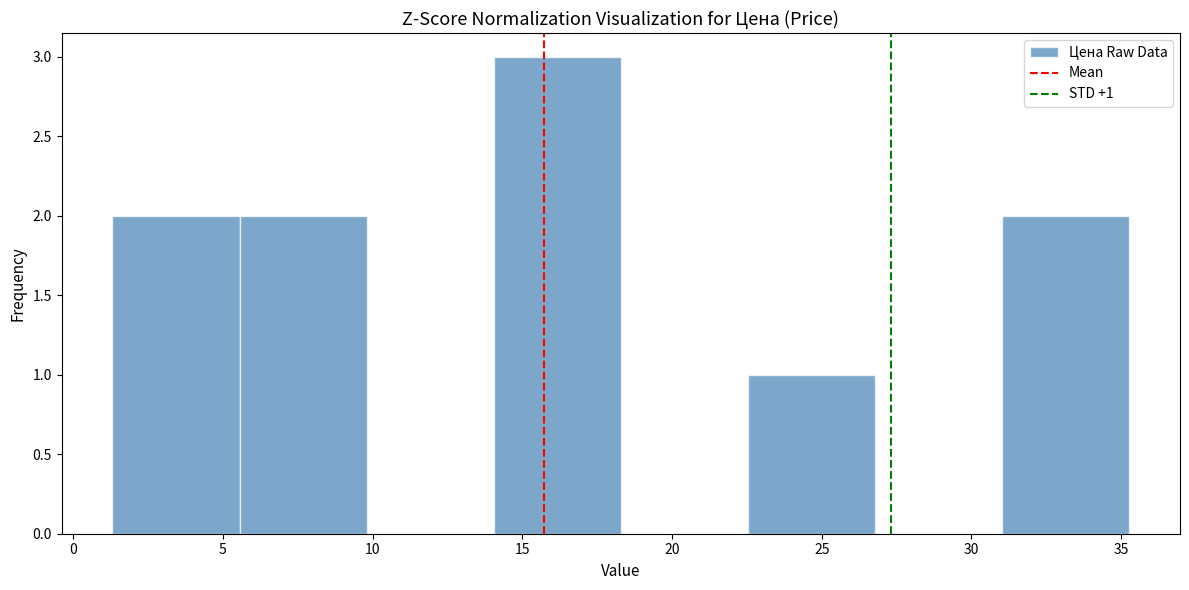

Which range on the x-axis has the tallest bar?

14.0 to 18.5